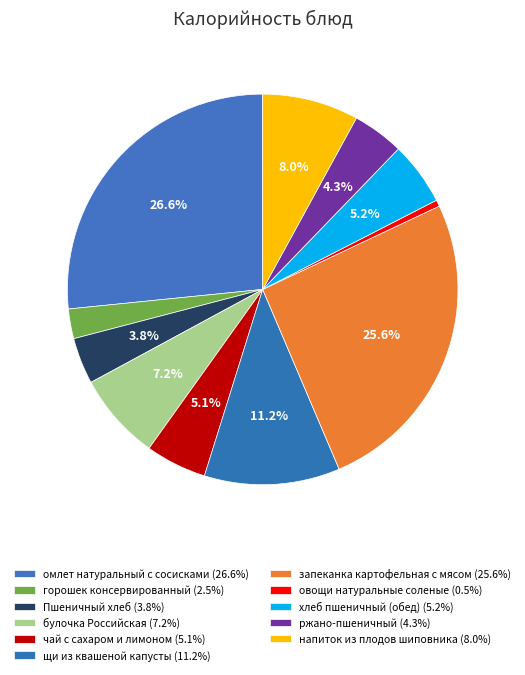

To the nearest percent, what portion does булочка Российская represent?

7%